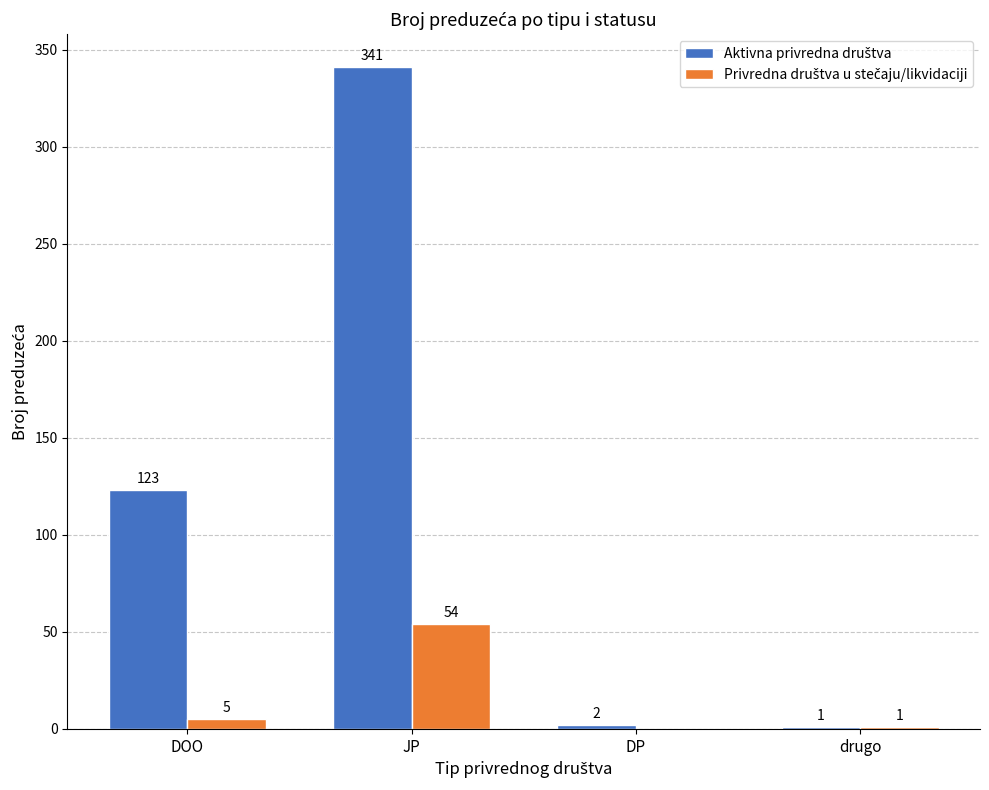

What is the greatest value displayed?

341